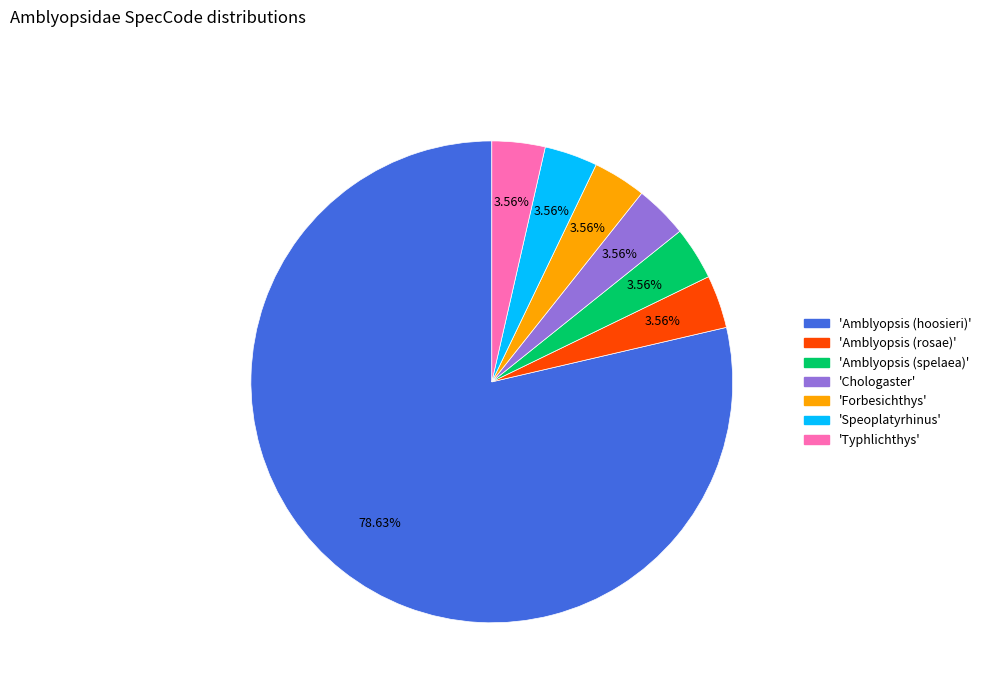

Is there any slice that represents more than half of the pie?

Yes